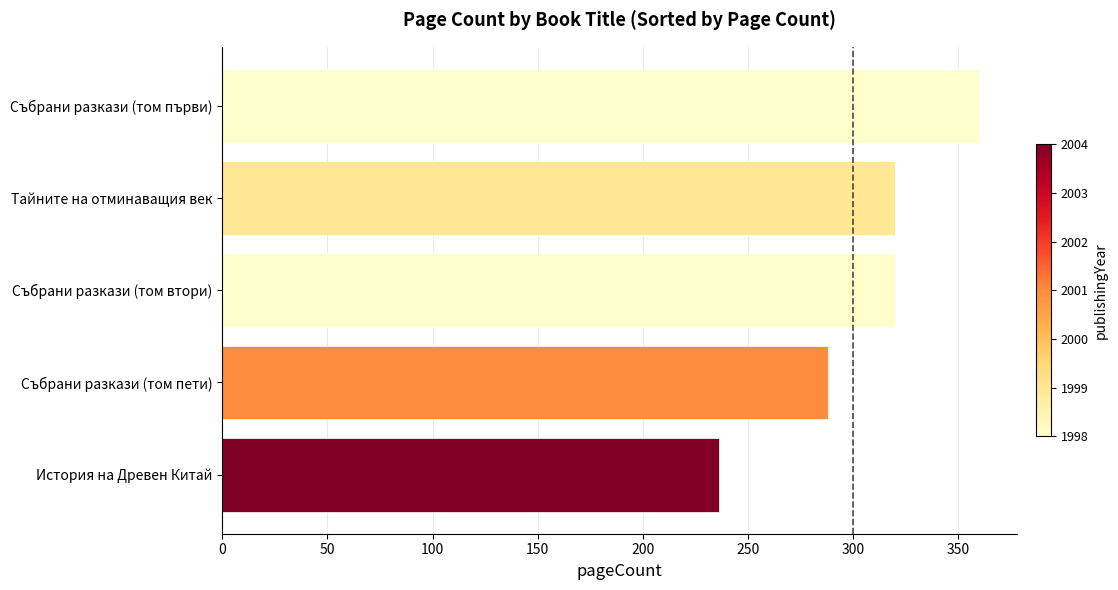

The chart shows a value of 320 at Тайните на отминаващия век. True or false?

True